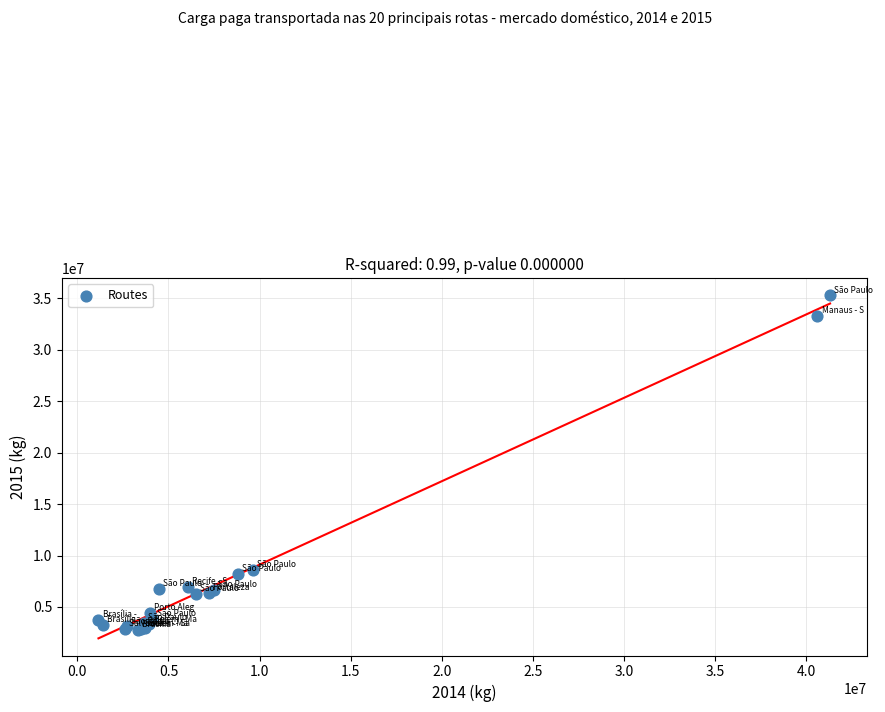

What Y value in the scatter plot is closest to 19041850?

8611256